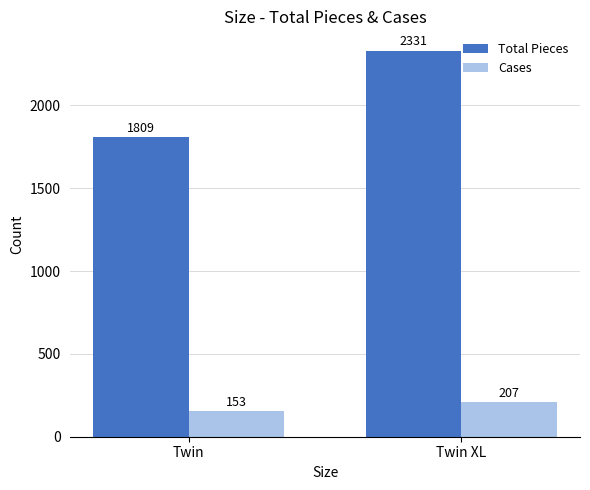

What is the lowest value of the Total Pieces series?

1809